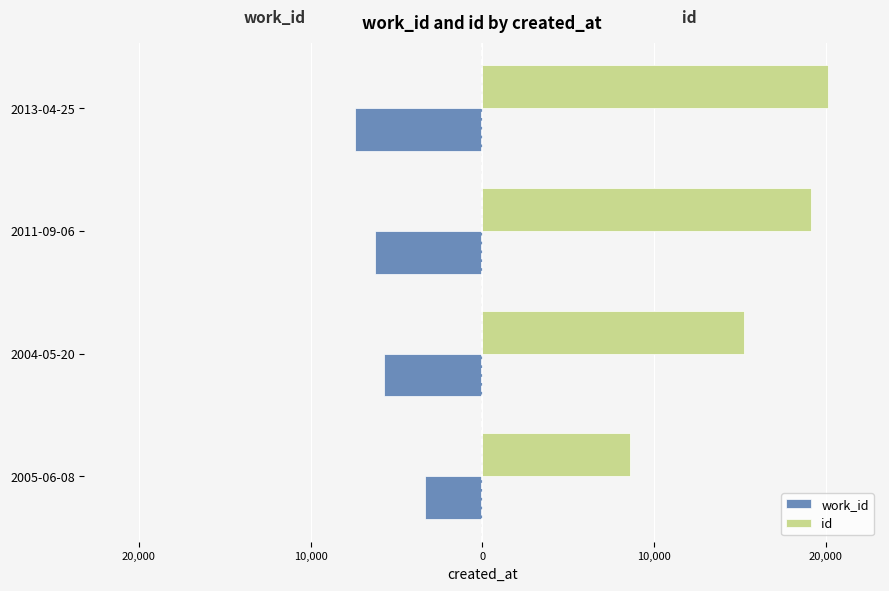

What is the value of the work_id bar at the 4th from the left?

-7382